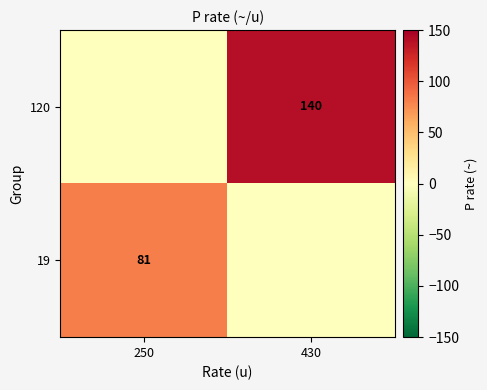

The 19 series shows 114 at 250. True or false?

False